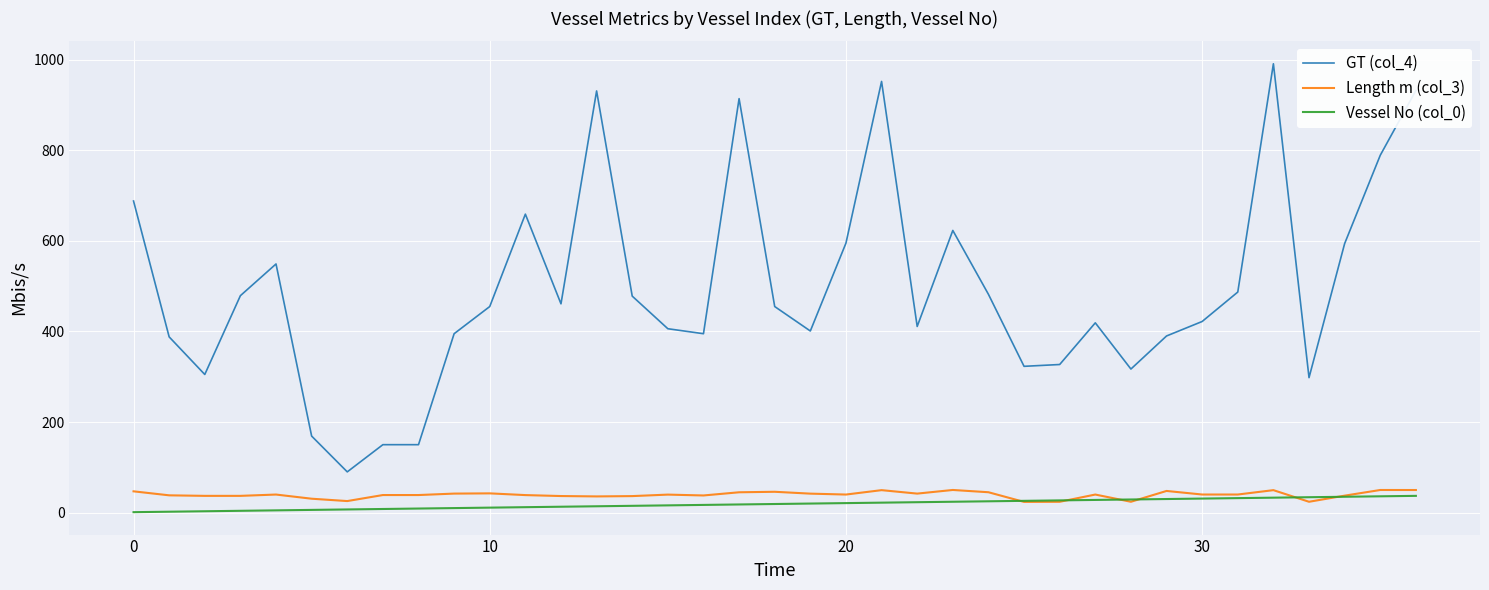

What is the greatest value displayed?

991.0